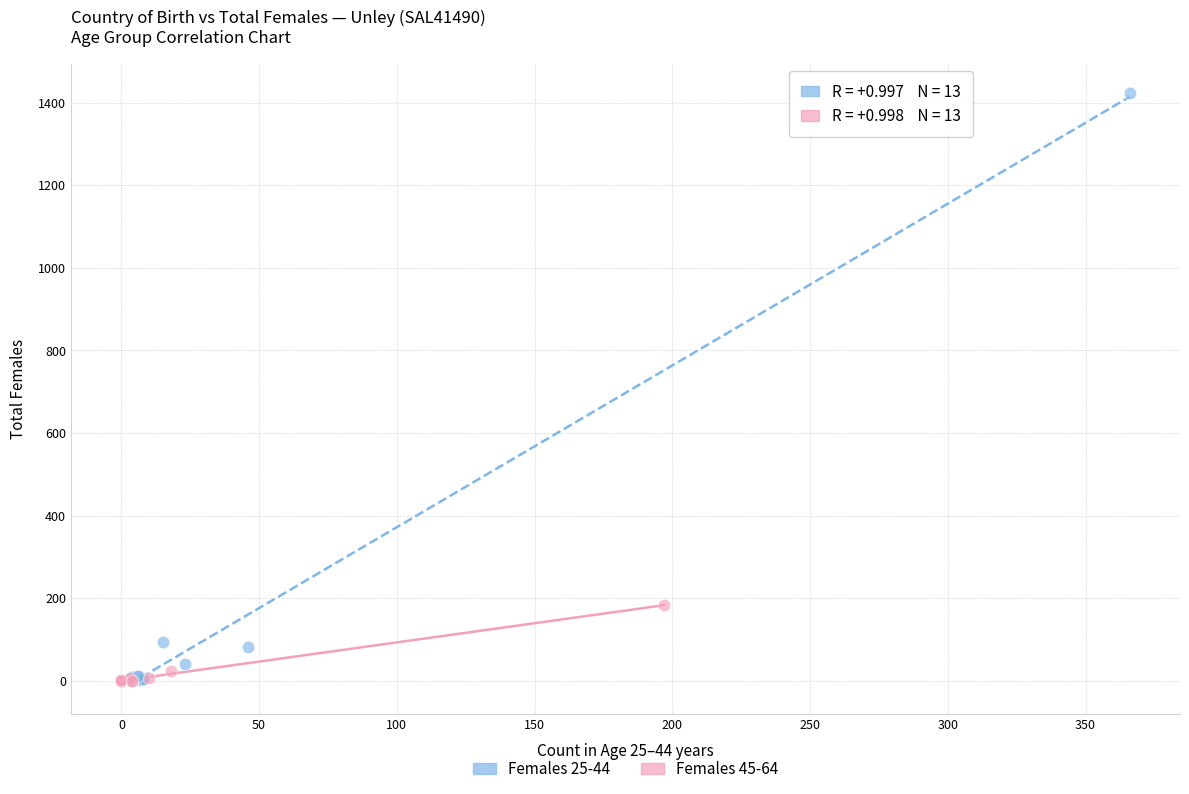

Which series reaches the maximum Y coordinate?

Females 25-44